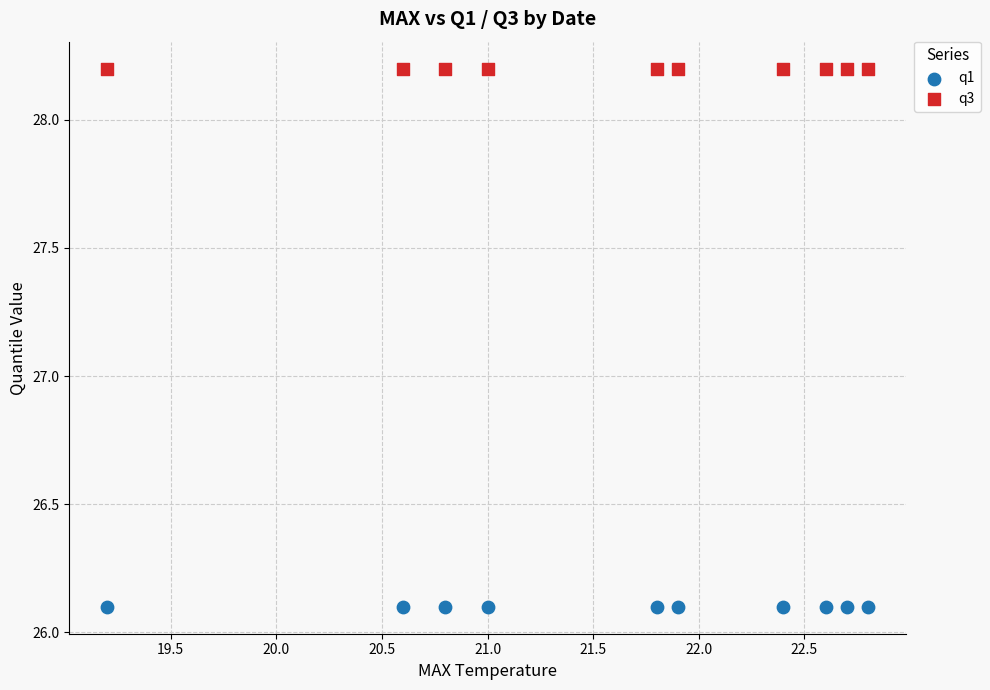

Which series reaches the maximum Y coordinate?

q3